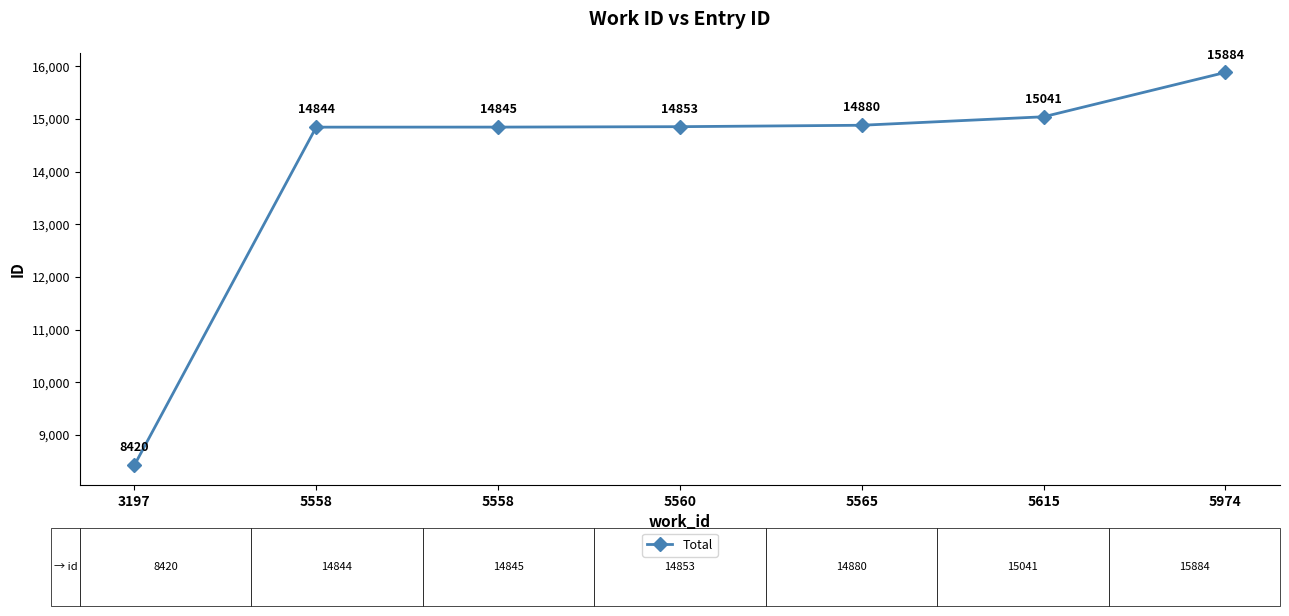

Rank the categories by value from lowest to highest.

3197, 5558, 5558, 5560, 5565, 5615, 5974